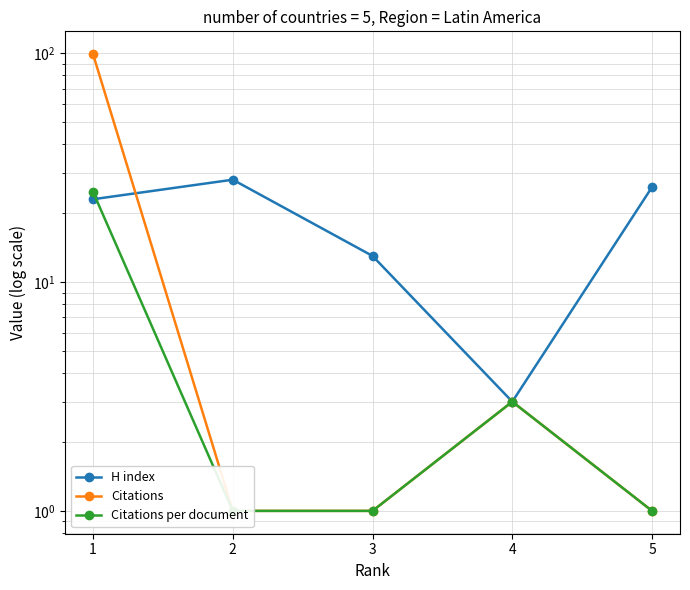

Is this an area chart (filled region under the line)?

No